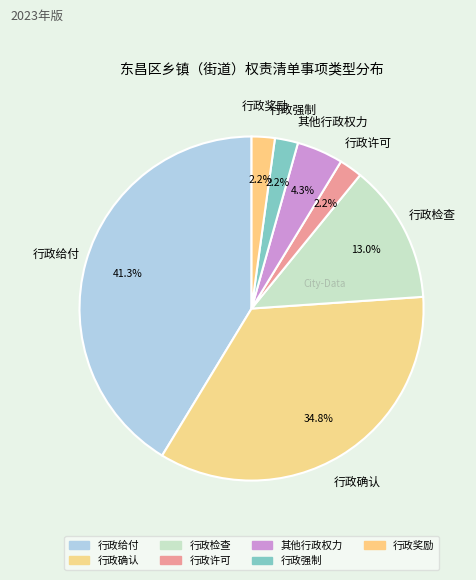

What percentage is the 行政给付 slice, to the nearest percent?

41%